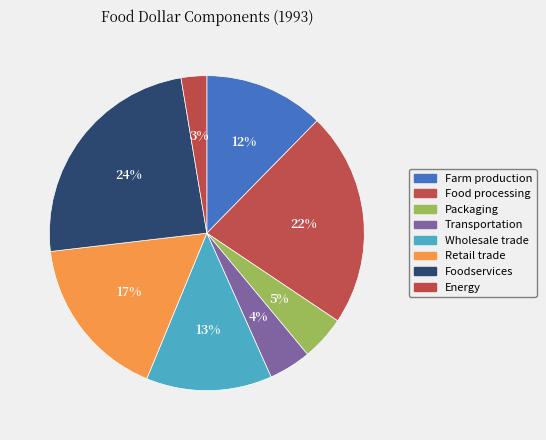

Which category has the biggest portion of the pie?

Foodservices